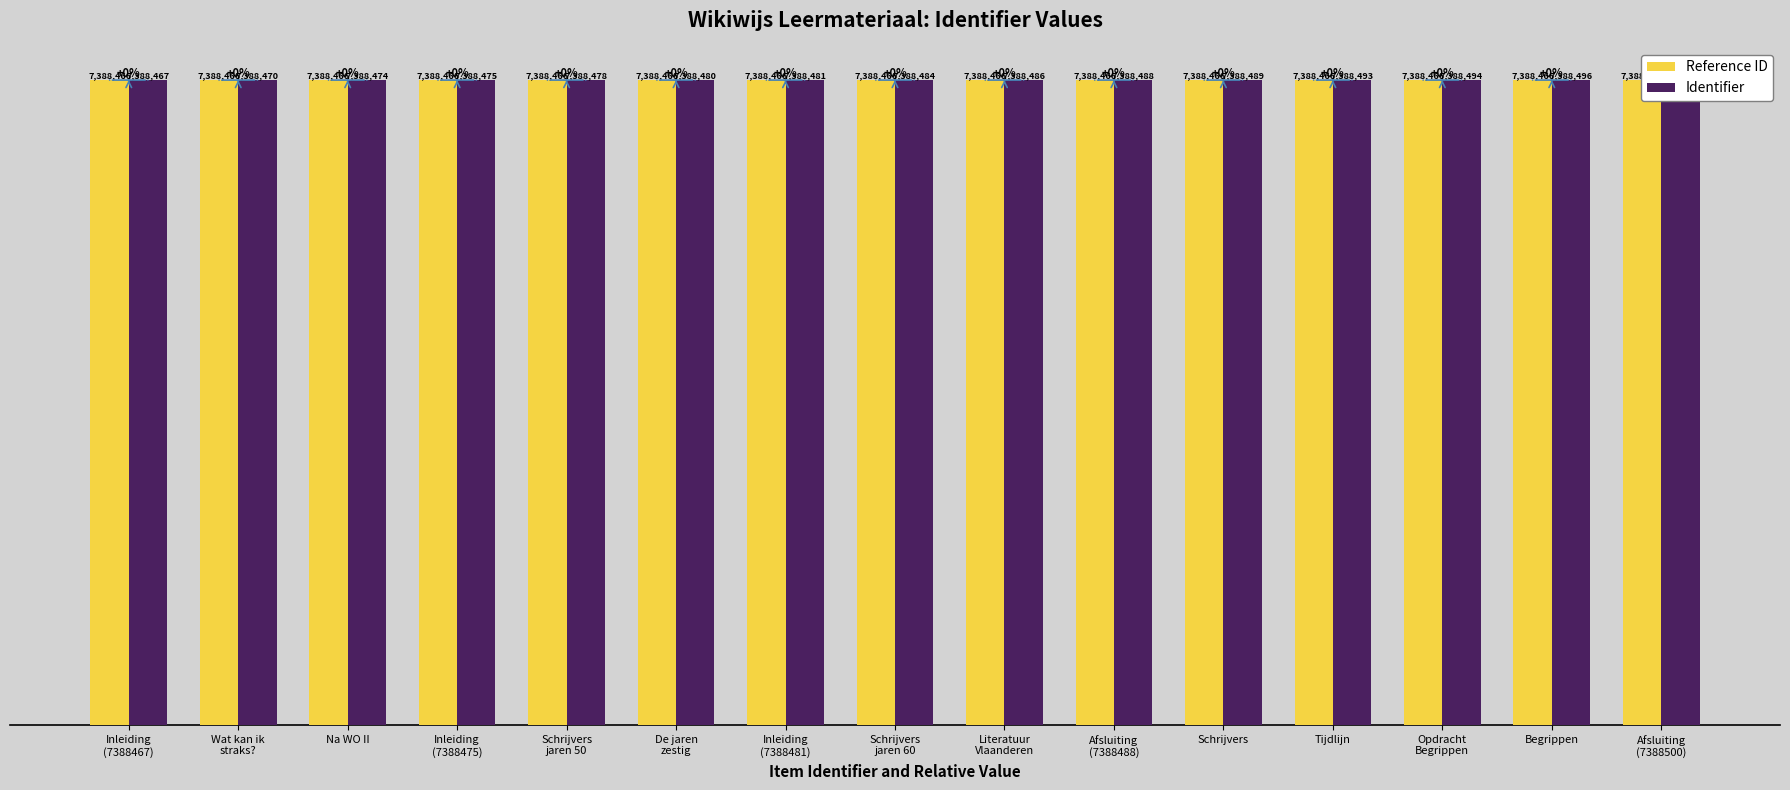

Which label corresponds to the largest value in the chart?

Afsluiting
(7388500)